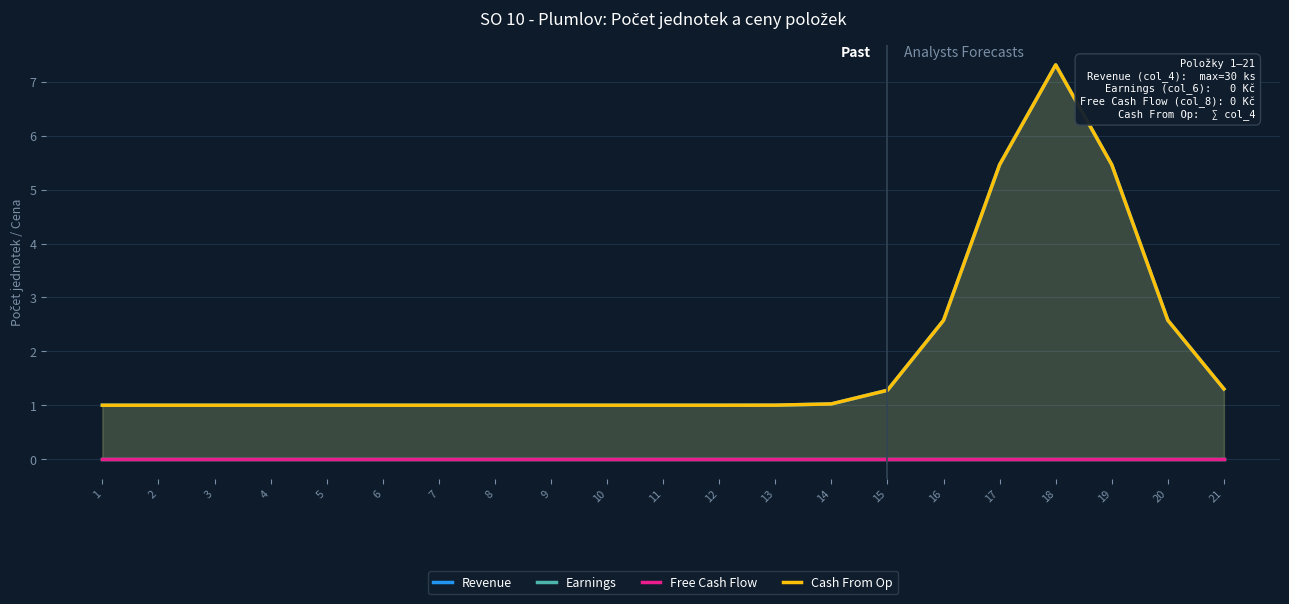

What is the difference between the highest and lowest values at 16?

2.6